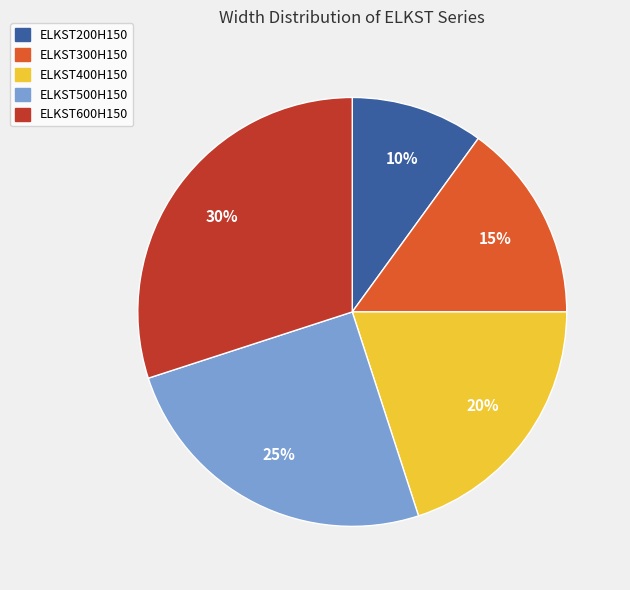

To the nearest percent, what portion does ELKST500H150 represent?

25%